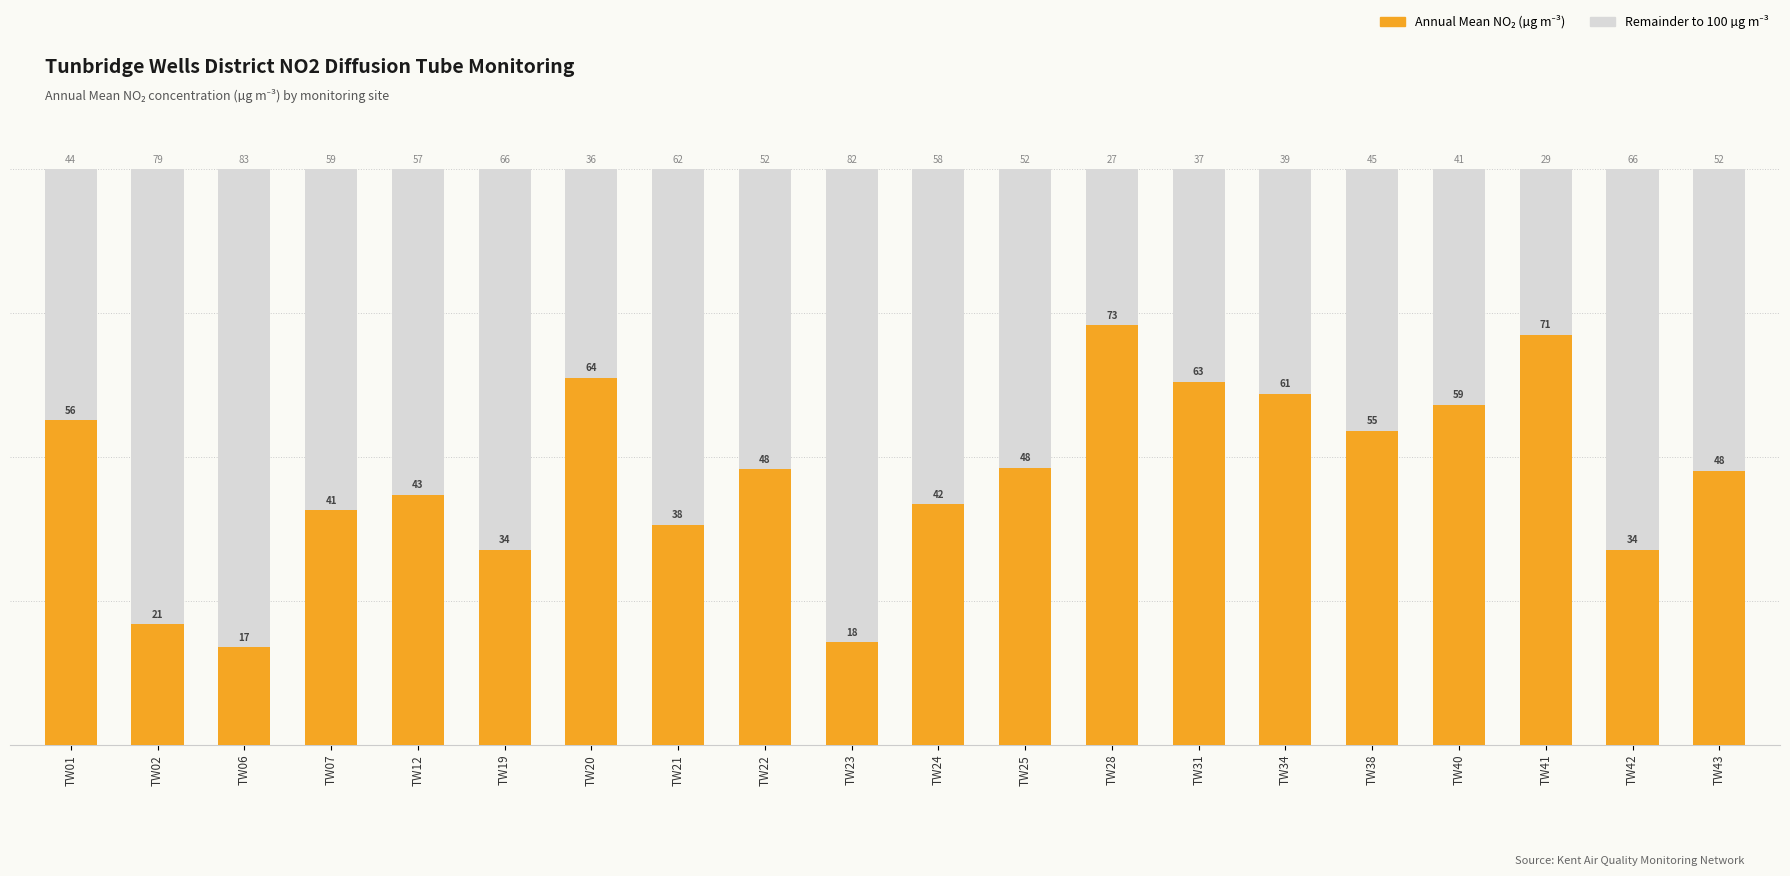

What is the total value across all series at TW40?

100.0